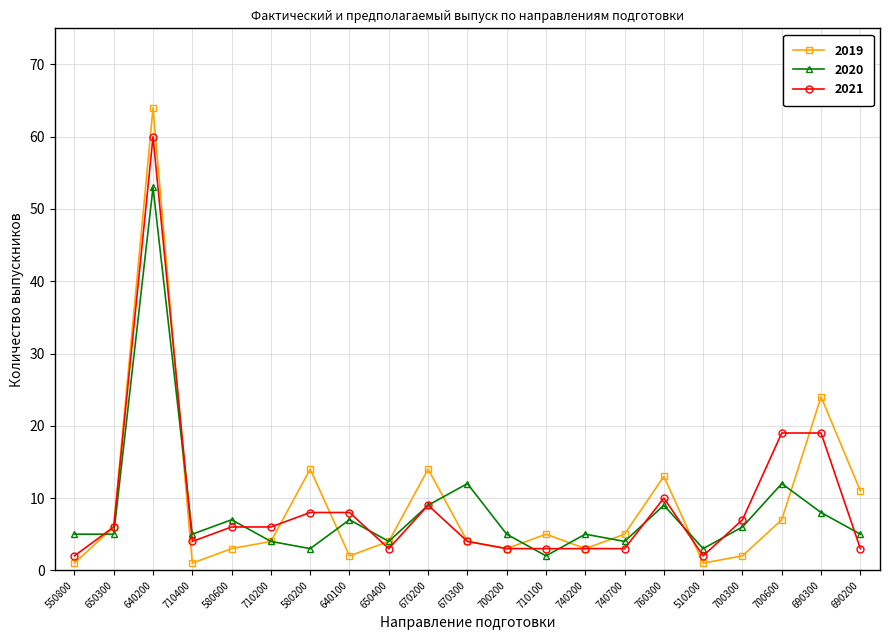

List the series in order of their peak value, highest first.

2019, 2021, 2020